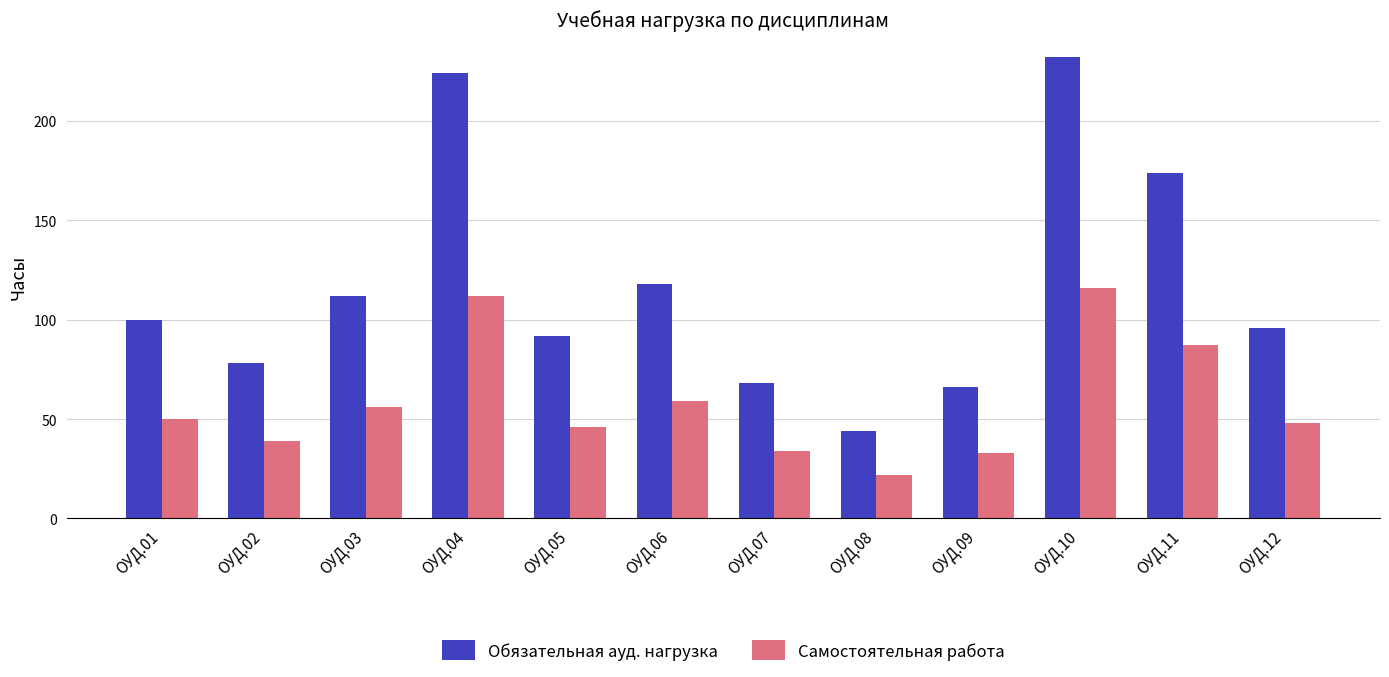

Which label corresponds to the largest value in the chart?

ОУД.10